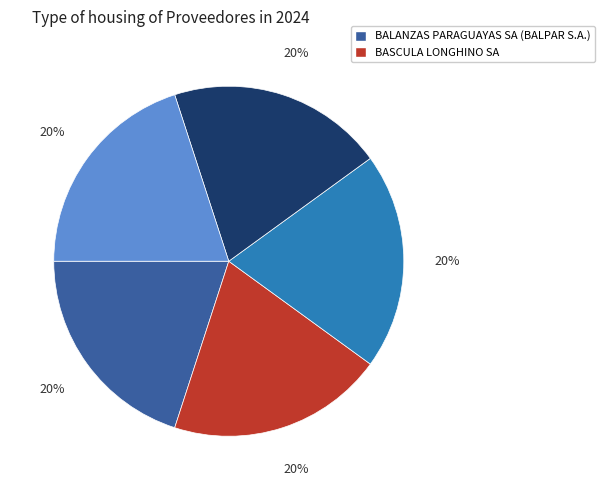

Is there any slice that represents more than half of the pie?

No